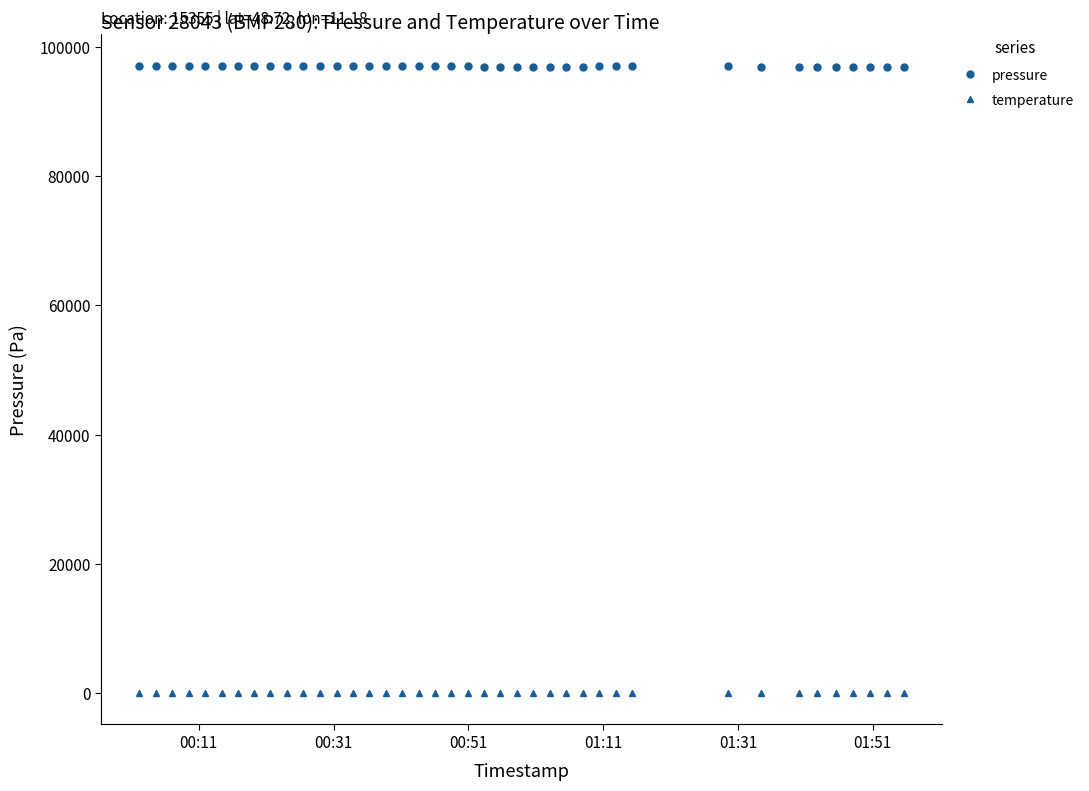

Rank the series by their maximum value, from lowest to highest.

temperature, pressure